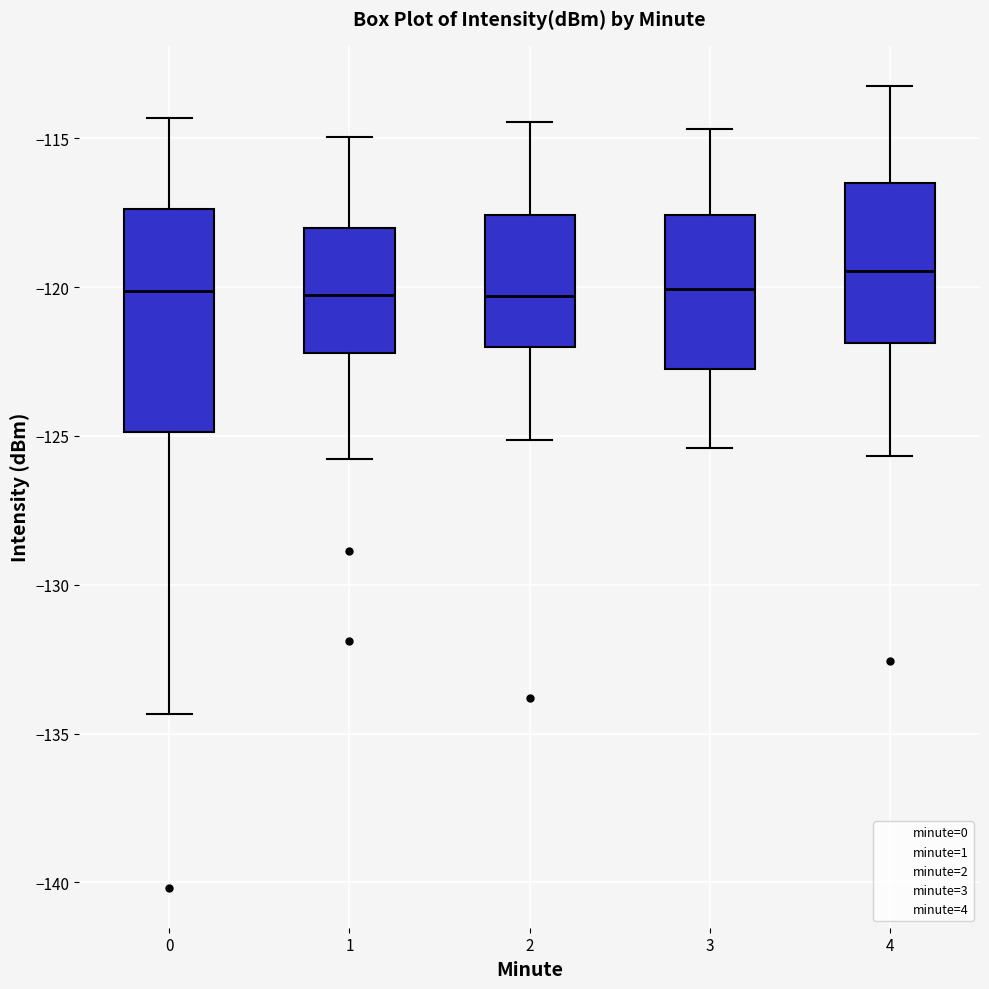

Which box has the highest median line?

4